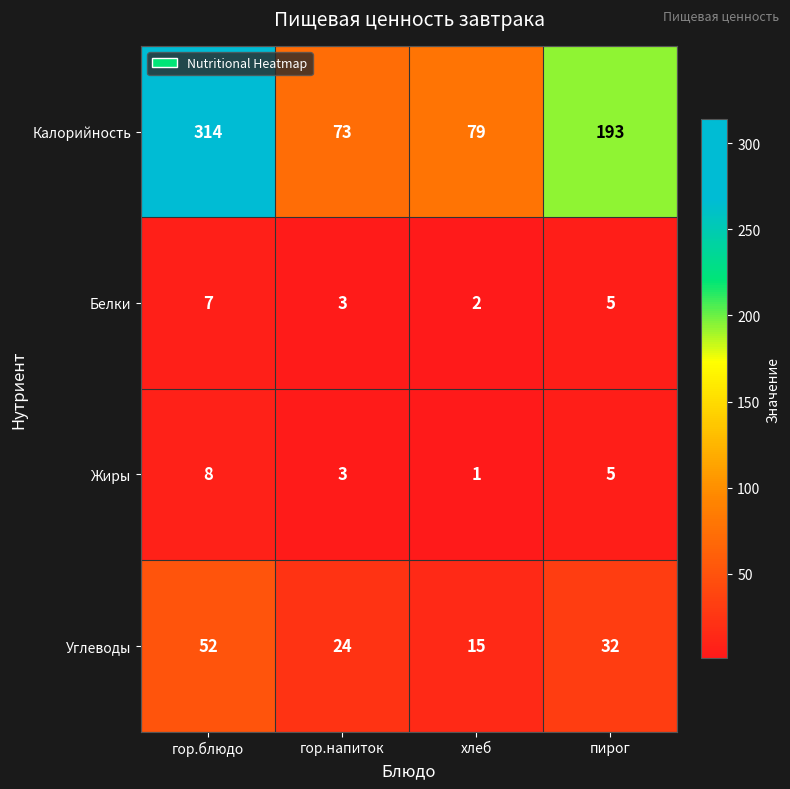

What is the total value across all series at хлеб?

97